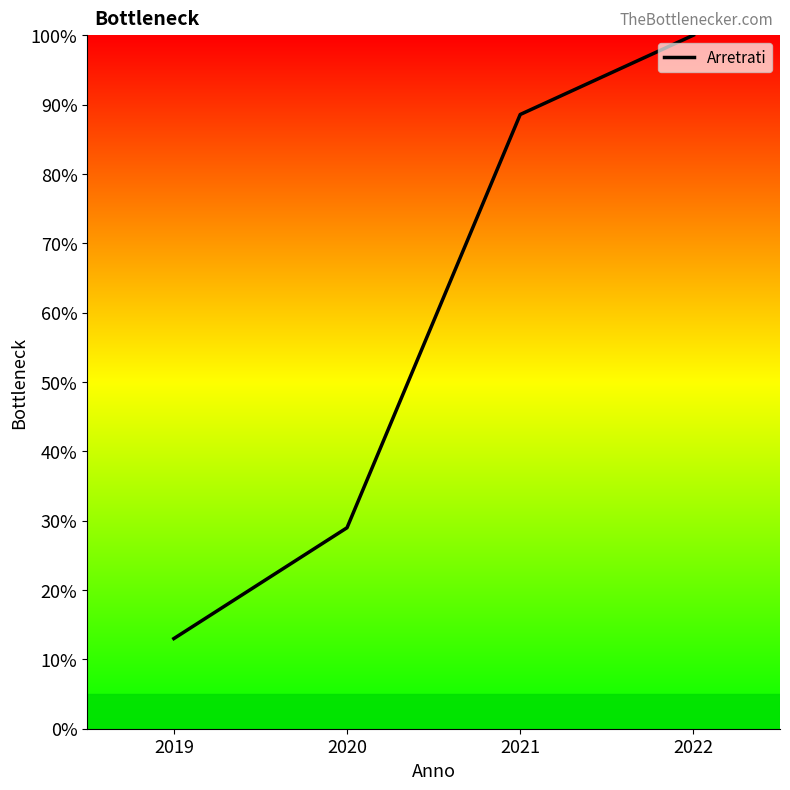

Is it true that the value at 2020 is 17.6?

False